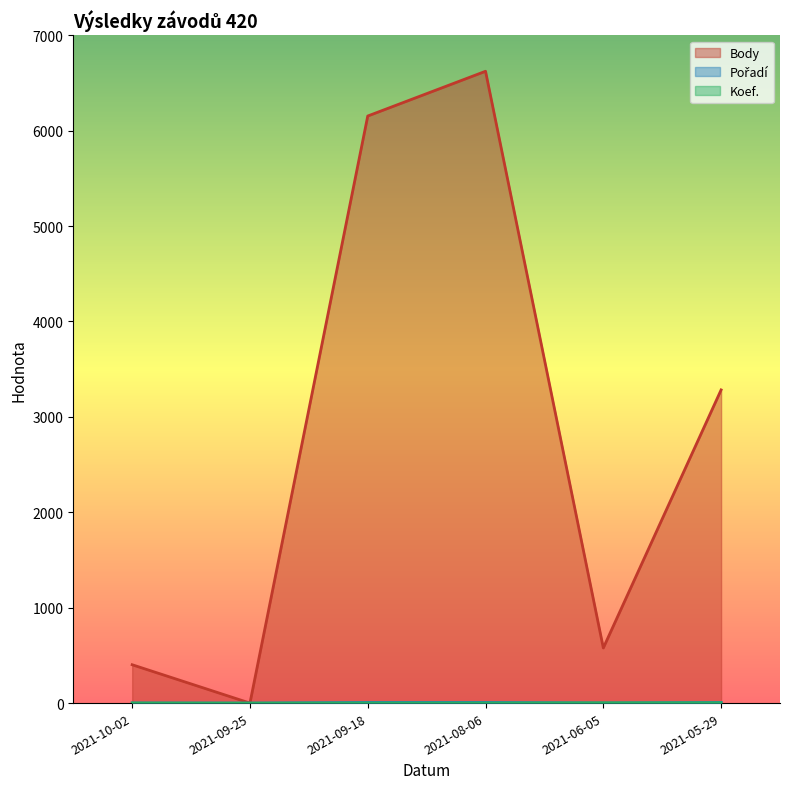

The Koef. series shows -1 at 2021-09-25. True or false?

False